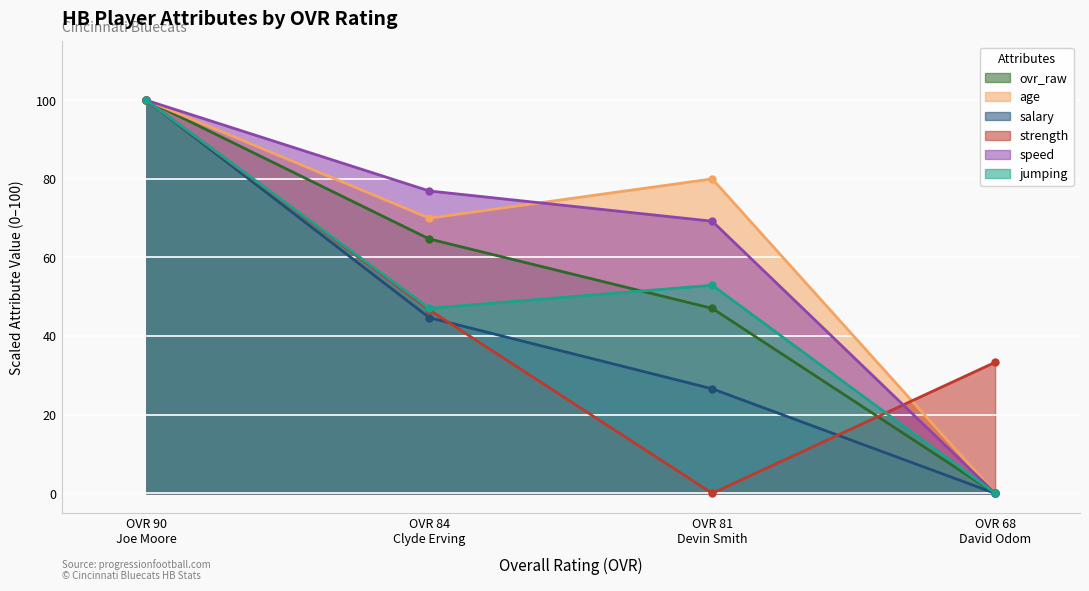

What is the value of the salary point at the 3rd from the left?

26.6